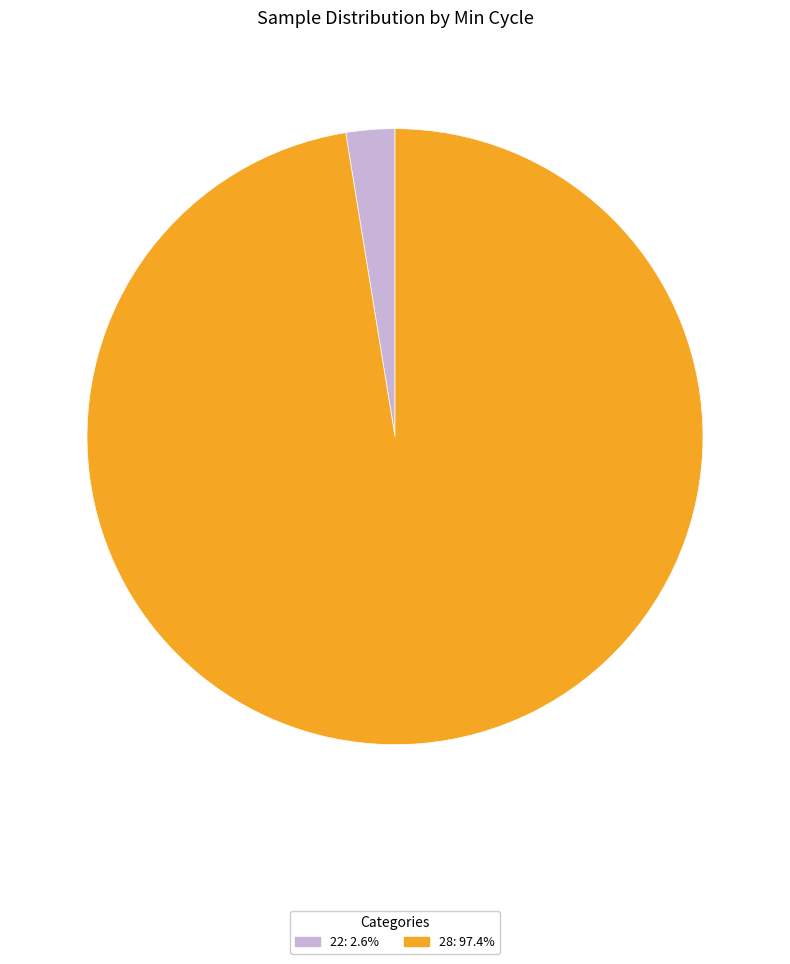

Is there any slice that represents more than half of the pie?

Yes